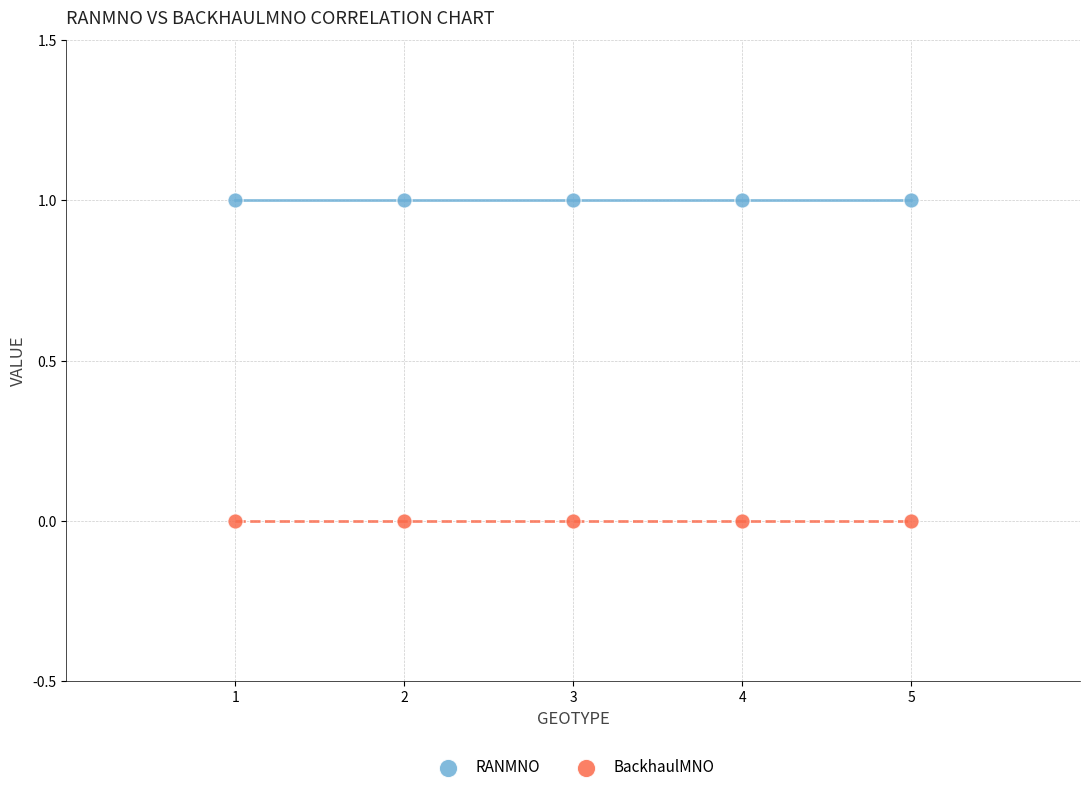

Which series reaches the maximum Y coordinate?

RANMNO